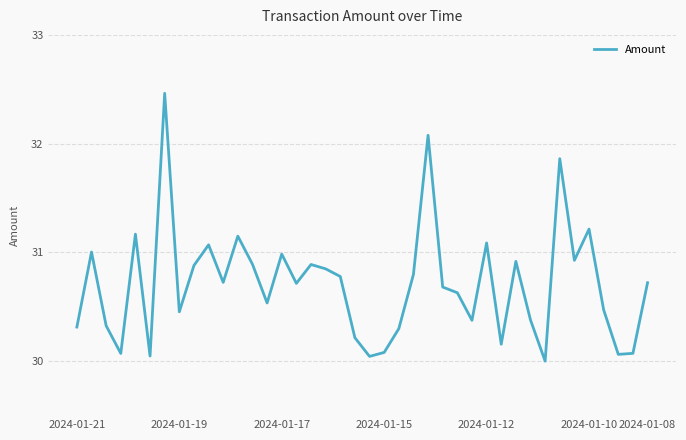

True or false: the data shows 12.4 at 2024-01-19.

False